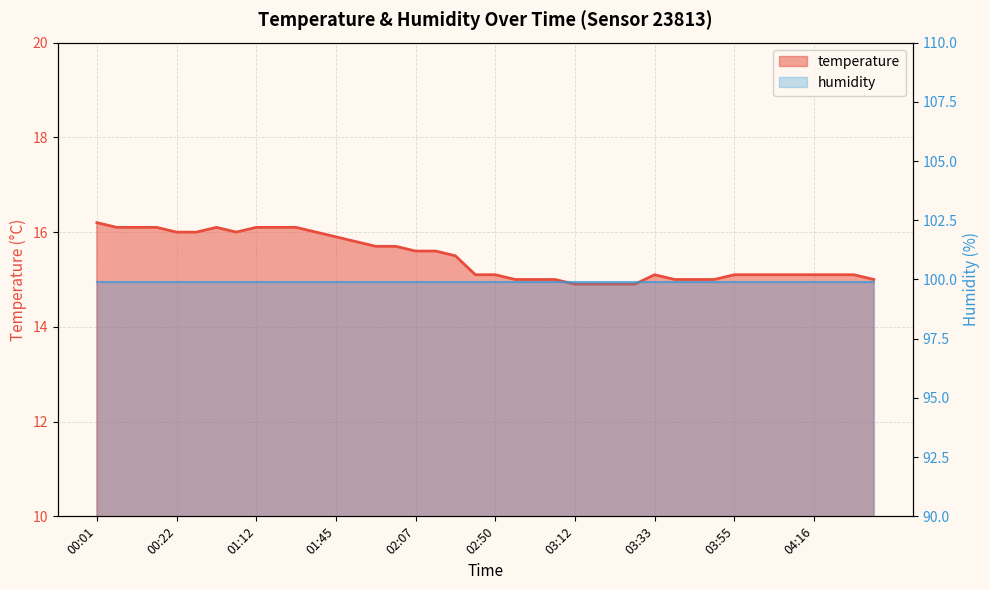

Reading left to right, transcribe all the data shown in this chart.

16.2	16.1	16.1	16.1	16.0	16.0	16.1	16.0	16.1	16.1	16.1	16.0	15.9	15.8	15.7	15.7	15.6	15.6	15.5	15.1	15.1	15.0	15.0	15.0	14.9	14.9	14.9	14.9	15.1	15.0	15.0	15.0	15.1	15.1	15.1	15.1	15.1	15.1	15.1	15.0